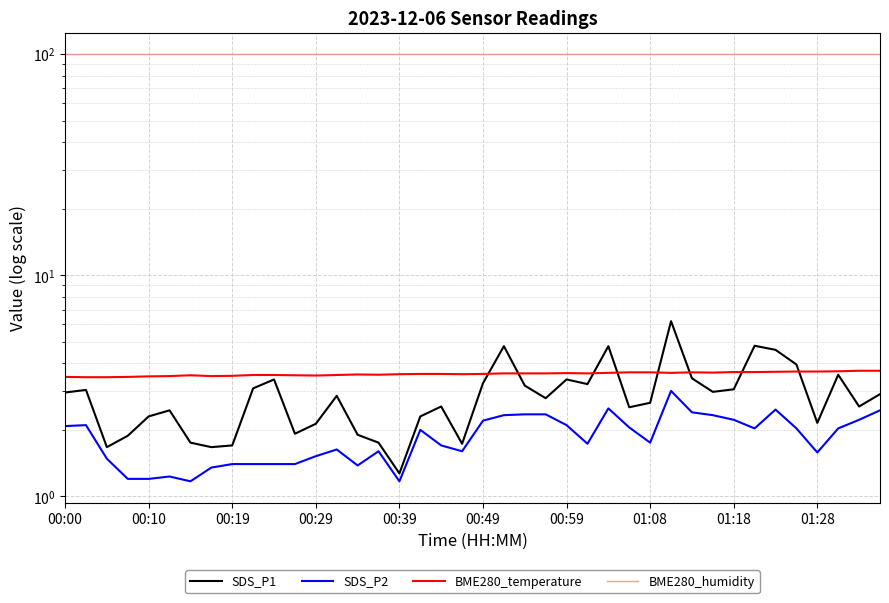

What is the average value of the BME280_humidity series?

100.0